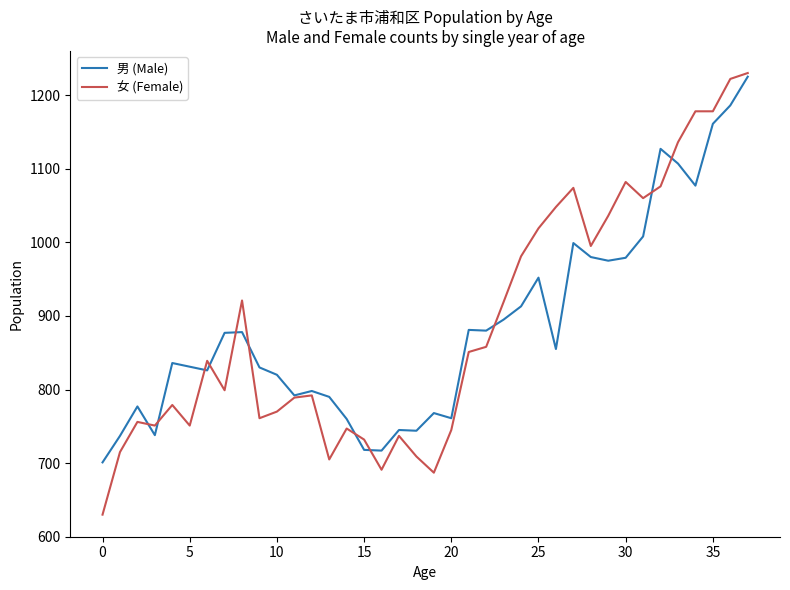

True or false: 女 (Female) has more than 0 points higher than both neighbors.

True